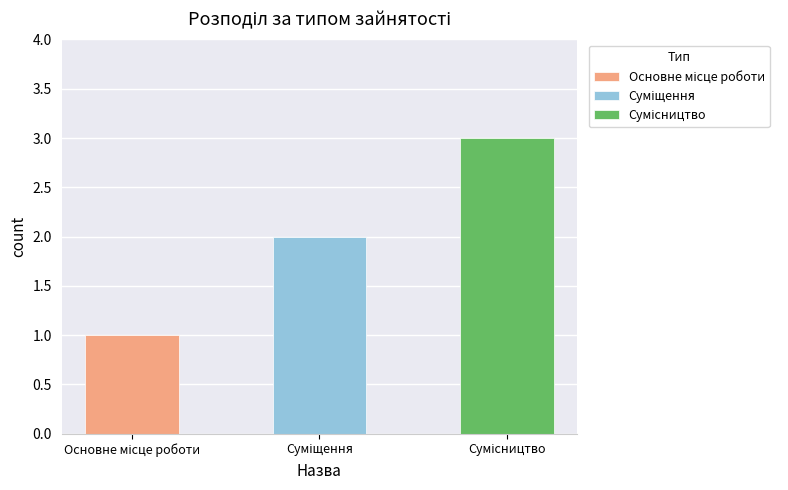

Which category has the lowest value across all series?

Основне місце роботи